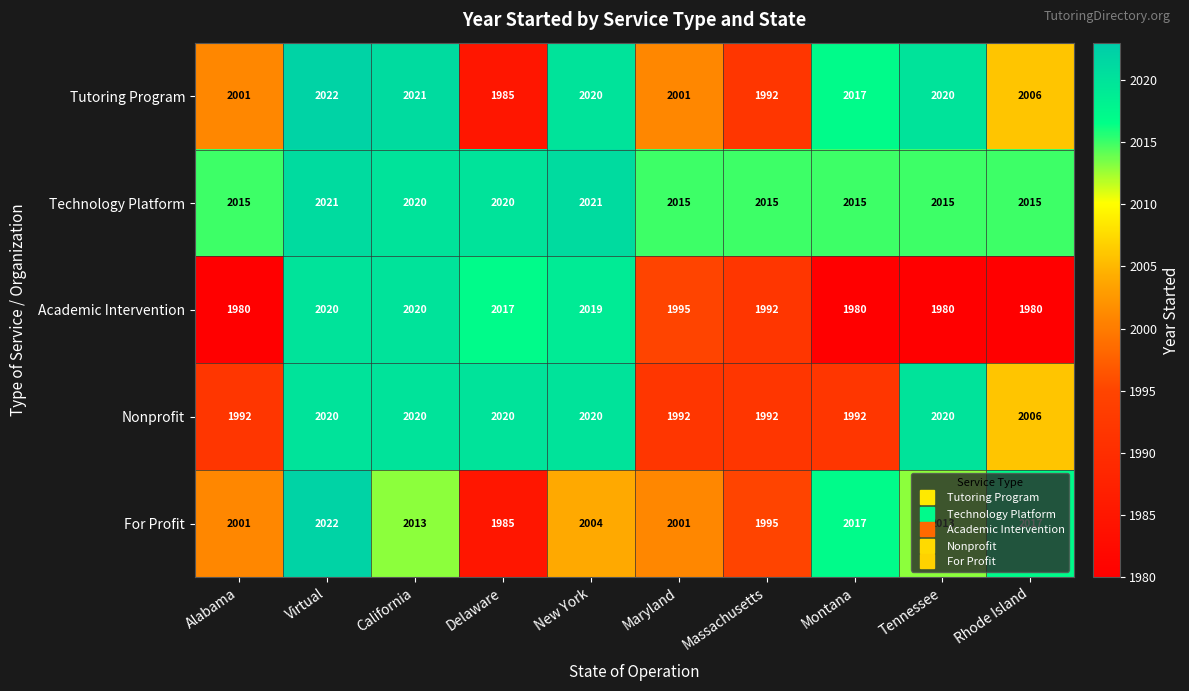

Which series has the largest total across all categories?

Technology Platform